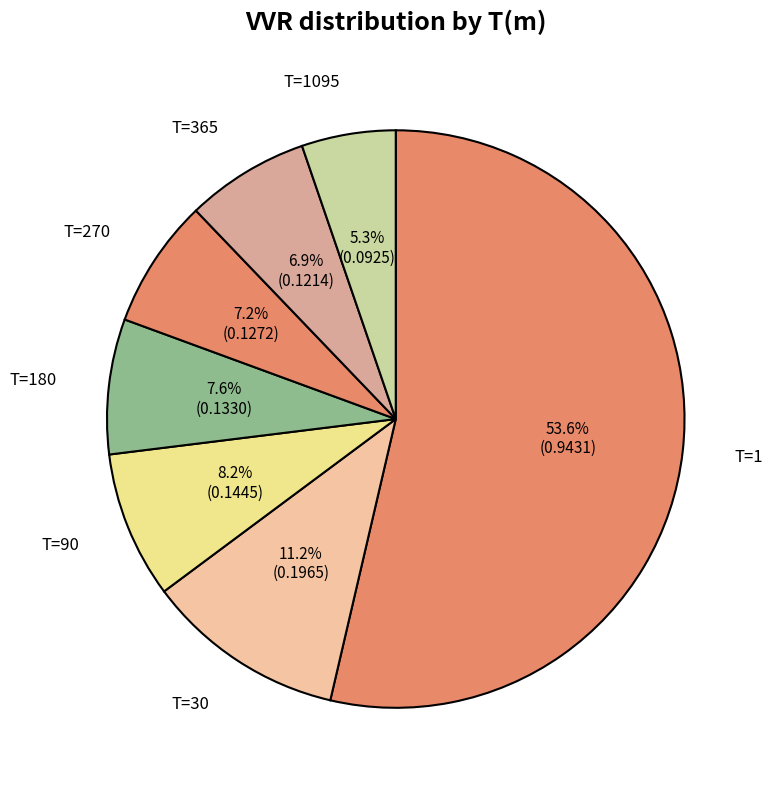

Which slice is the smallest?

T=1095